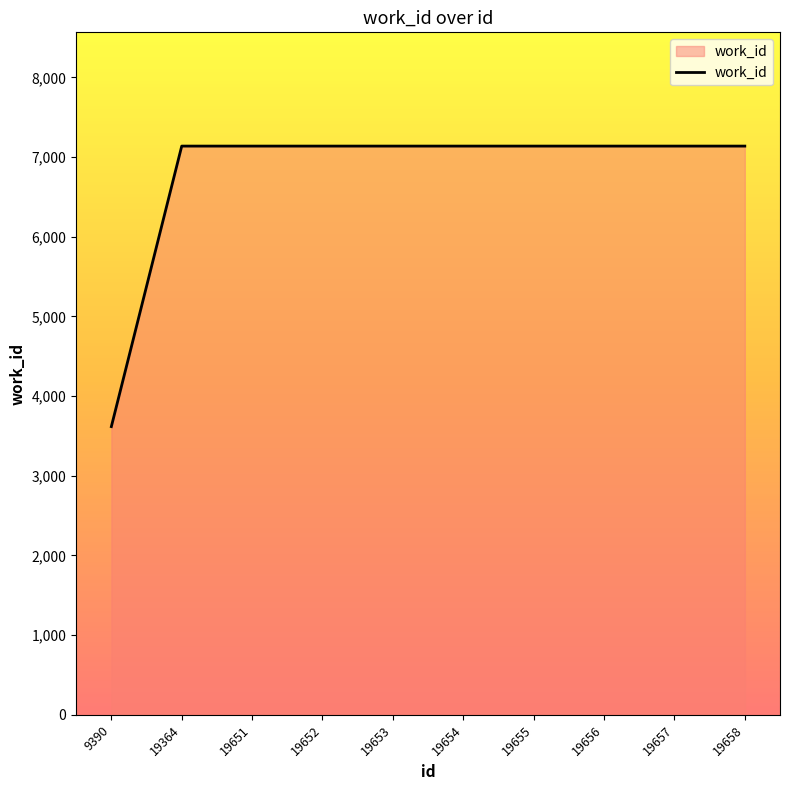

What is the ratio of the value at 19656 to the value at 19658?

1.0